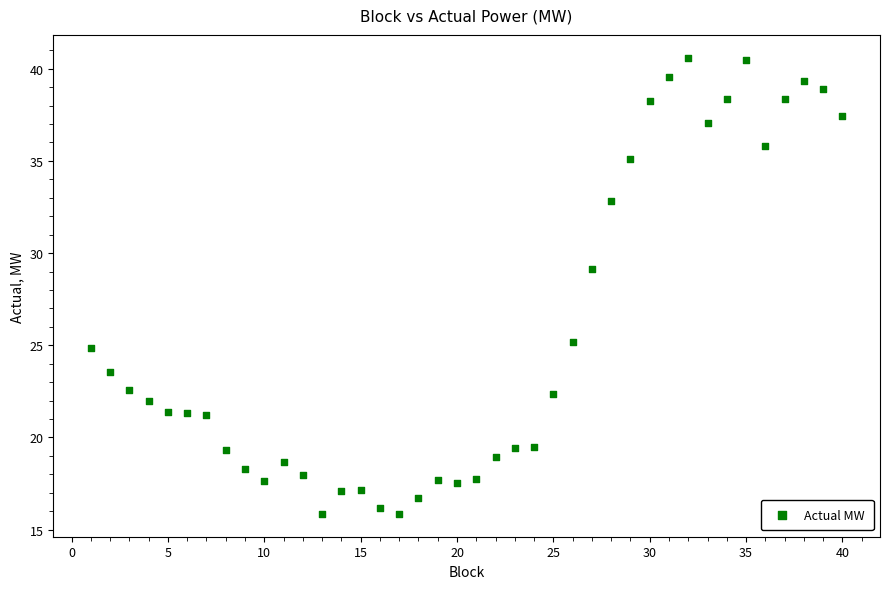

What Y value in the scatter plot is closest to 28?

29.1